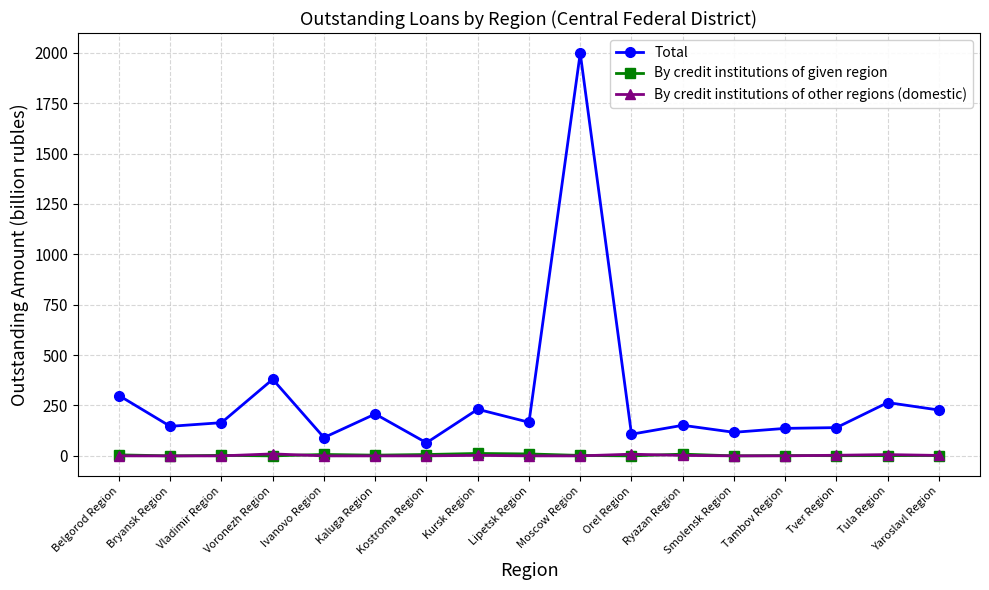

How many distinct data groups are displayed?

3